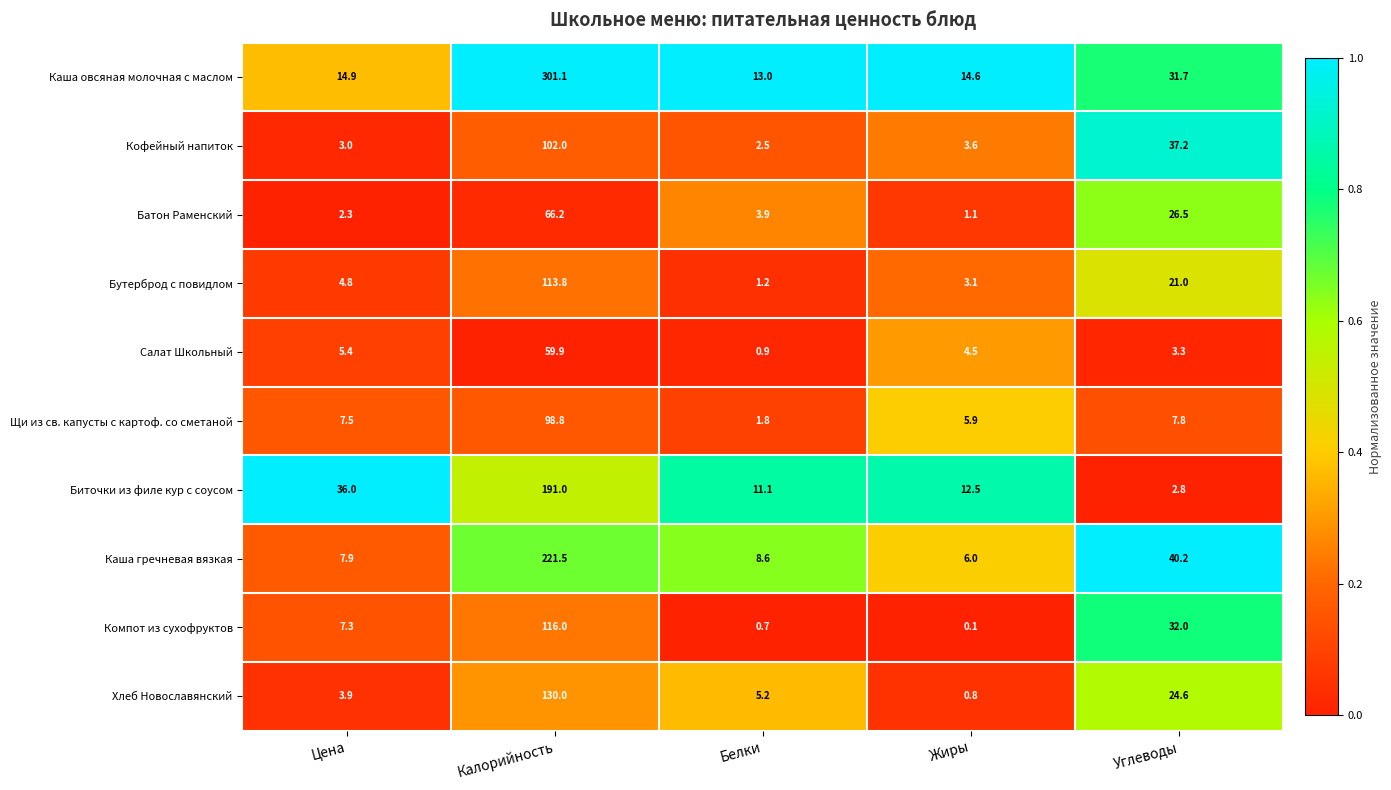

What is the greatest value displayed?

301.1